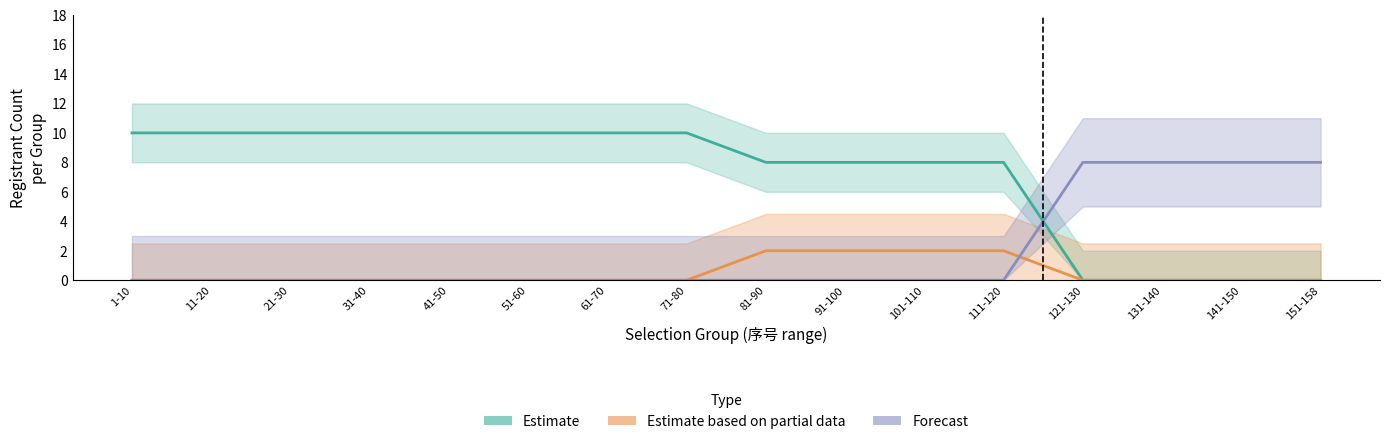

How many lines are shown in the chart?

3